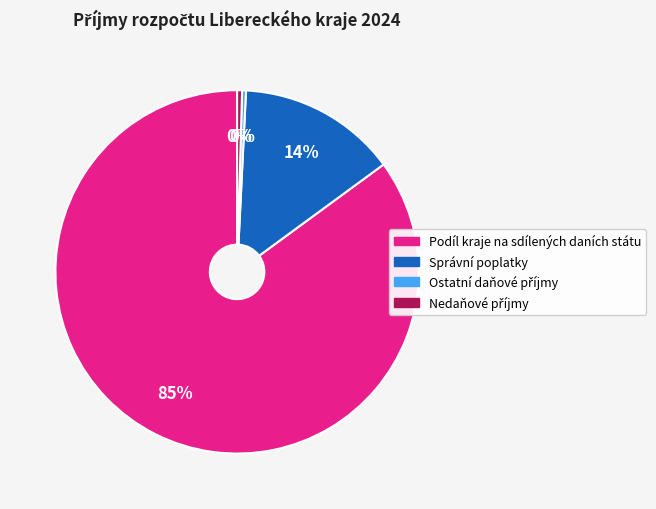

Does Podíl kraje na sdílených daních státu account for over 50% of the chart?

Yes